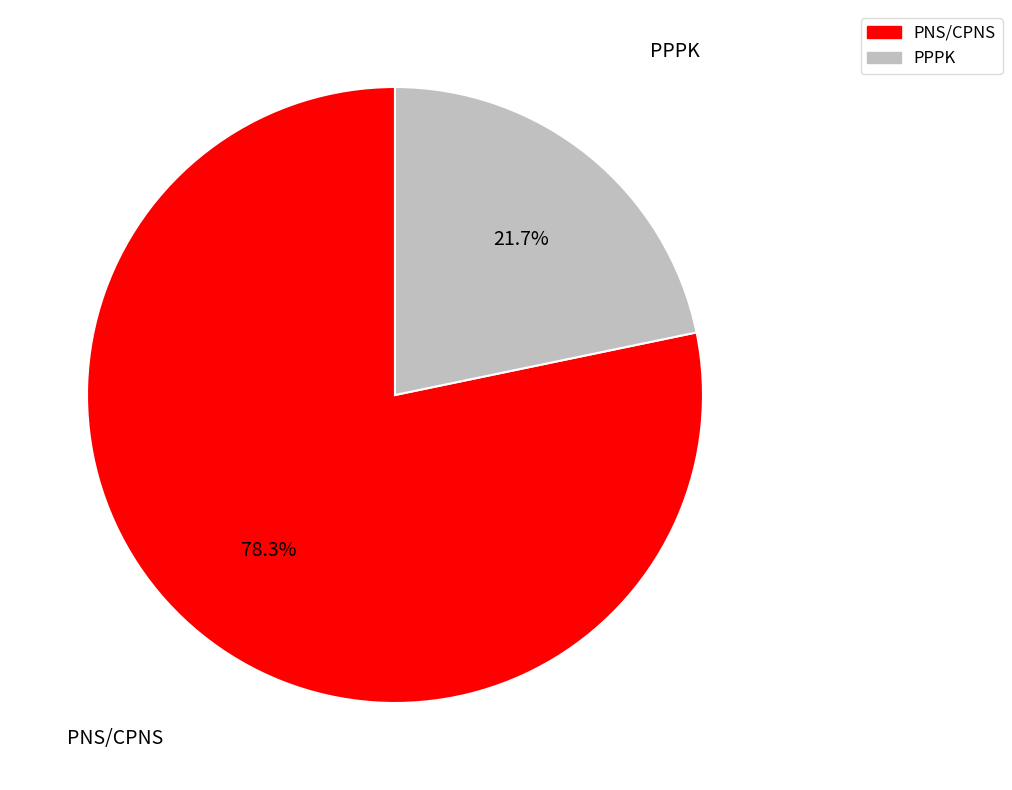

Which category has the biggest portion of the pie?

PNS/CPNS